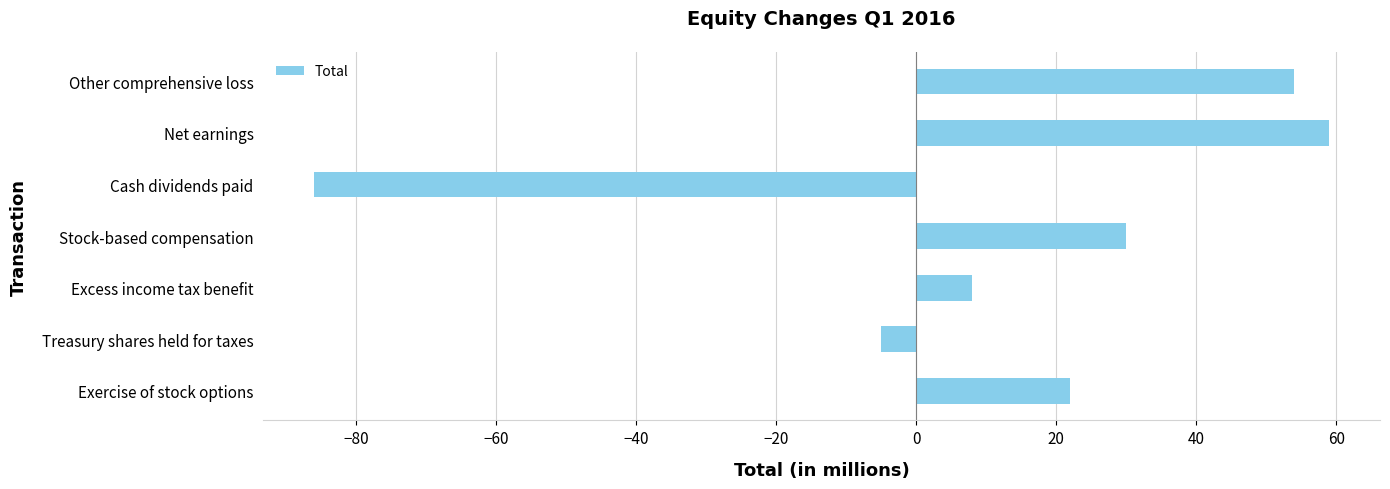

At which category does the chart reach its minimum across all series?

Cash dividends paid